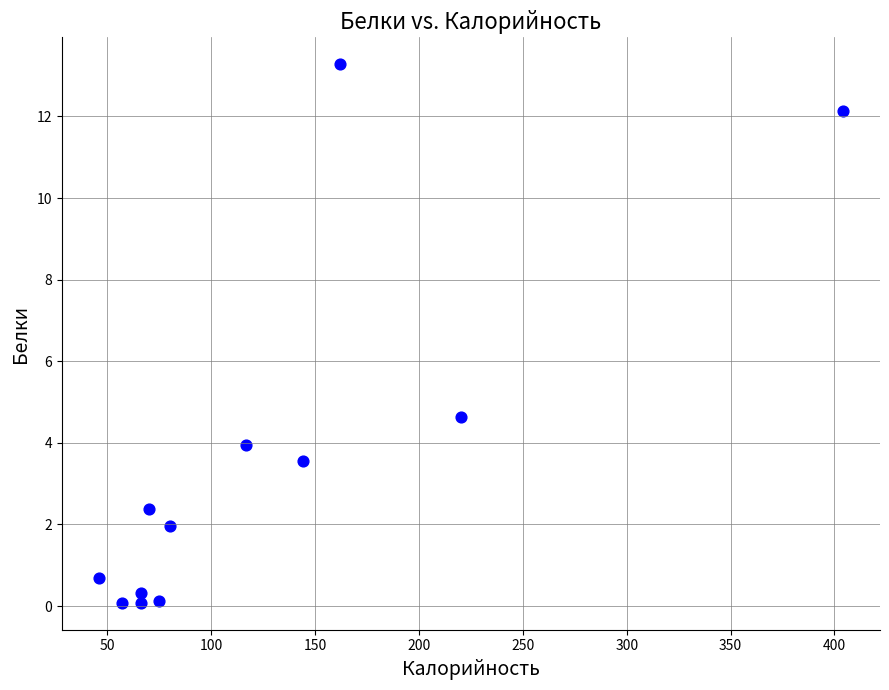

What Y value in the scatter plot is closest to 6?

4.6